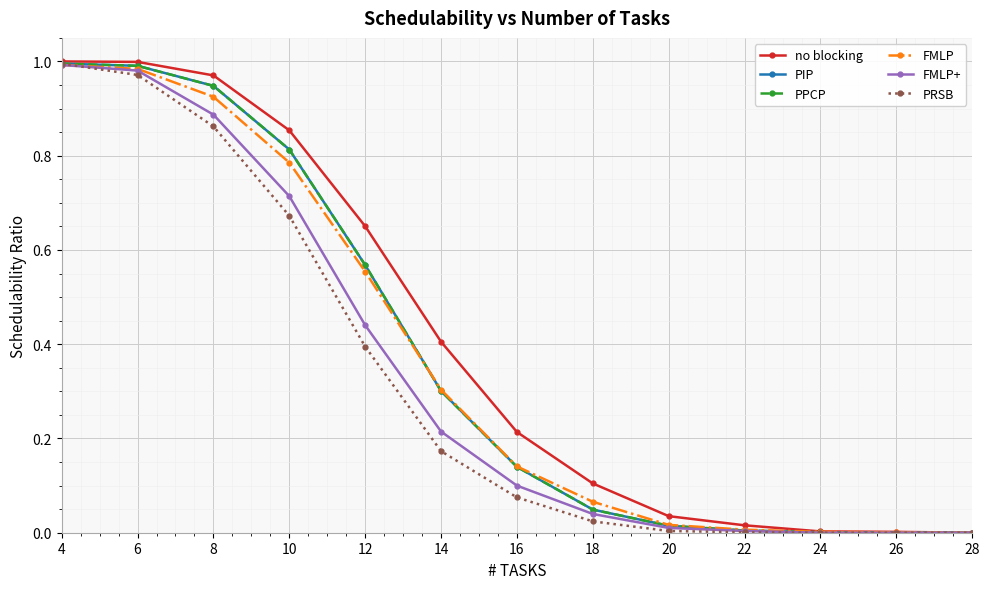

Where is PIP nearest to the value 0?

26